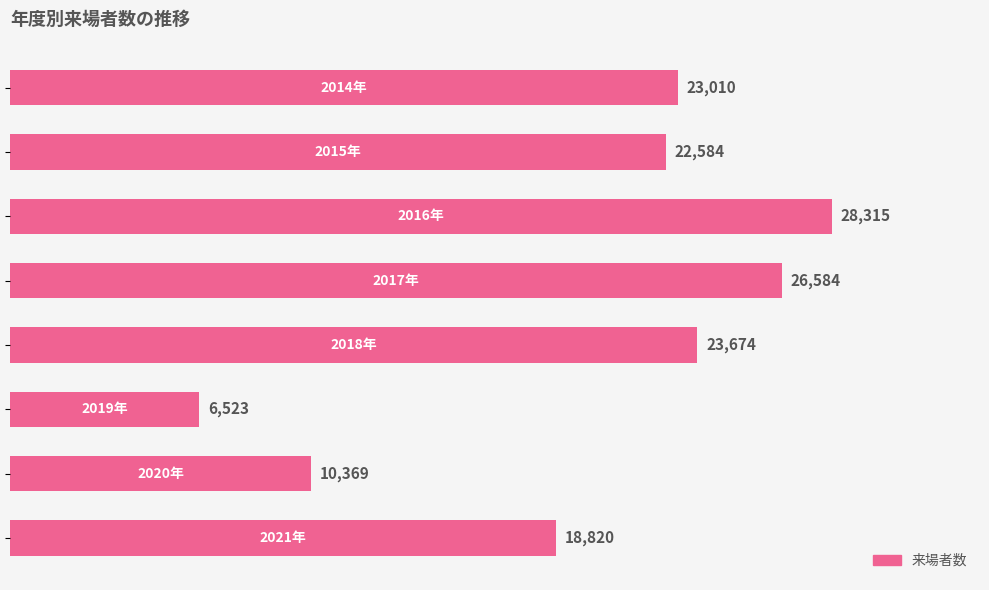

What is the value of the 4th bar from the top?

26584